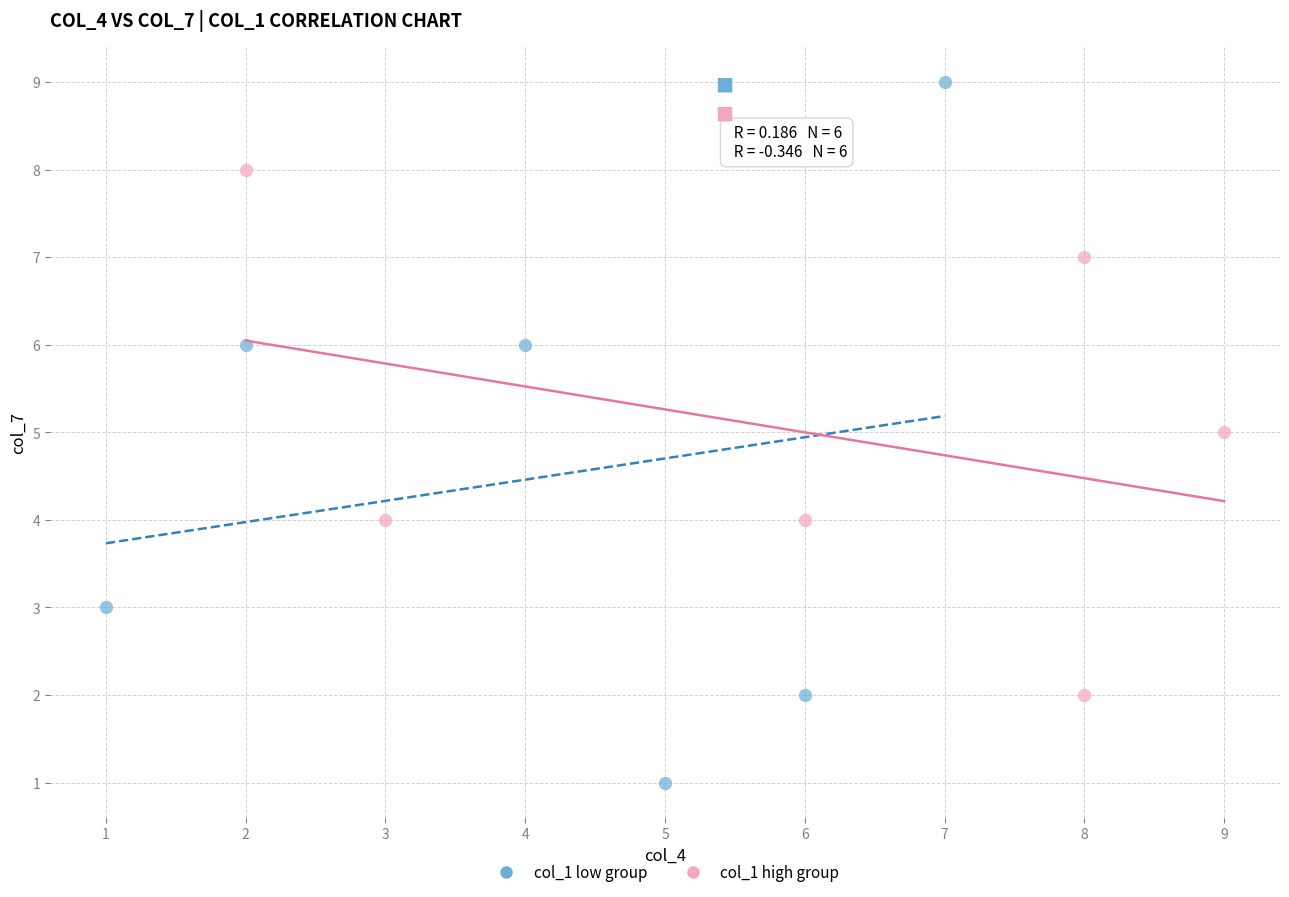

What are all the series names shown in the legend?

col_1 low group, col_1 high group